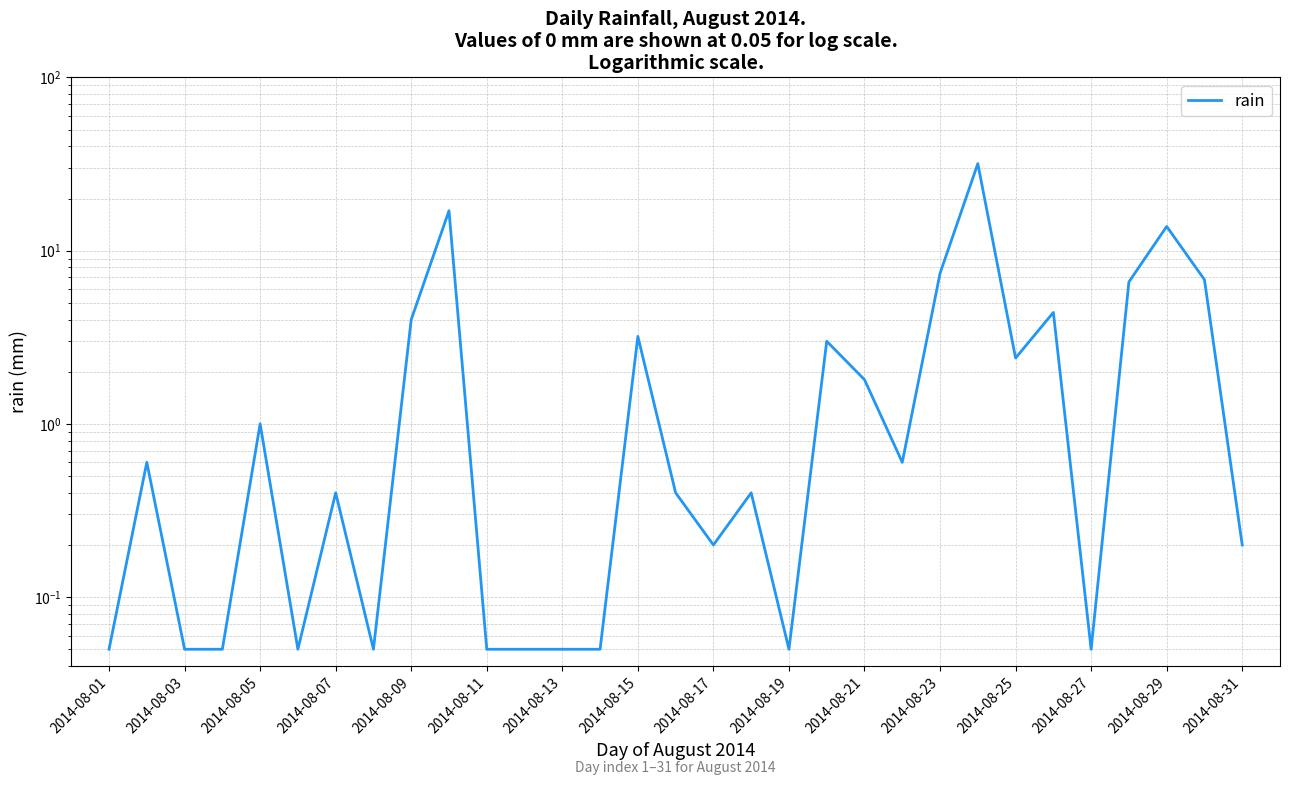

What is the value of the 3rd point from the left?

0.1